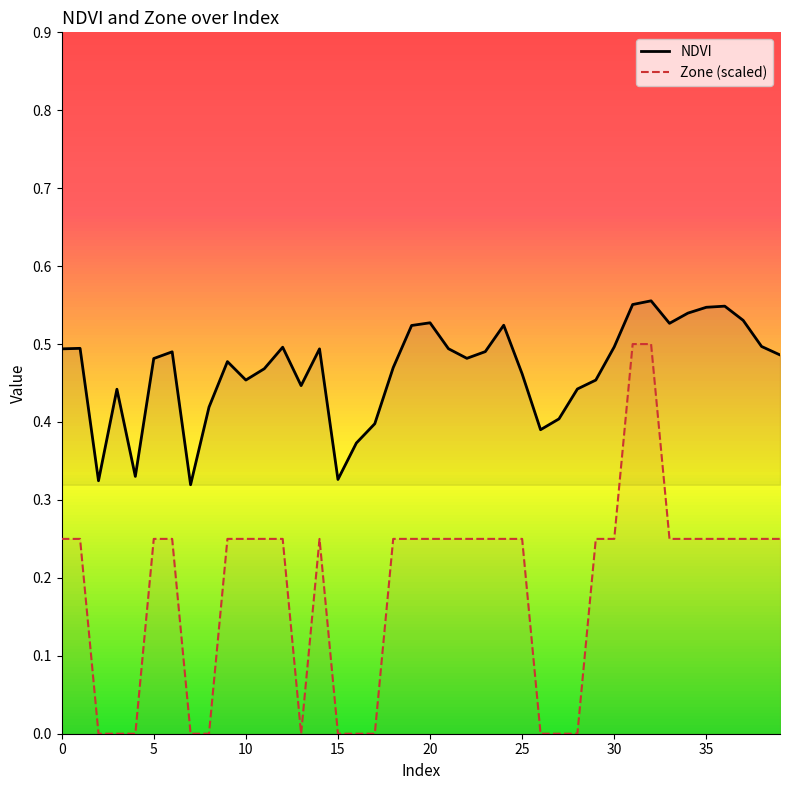

List the series in order of their overall mean, highest first.

NDVI, Zone (scaled)